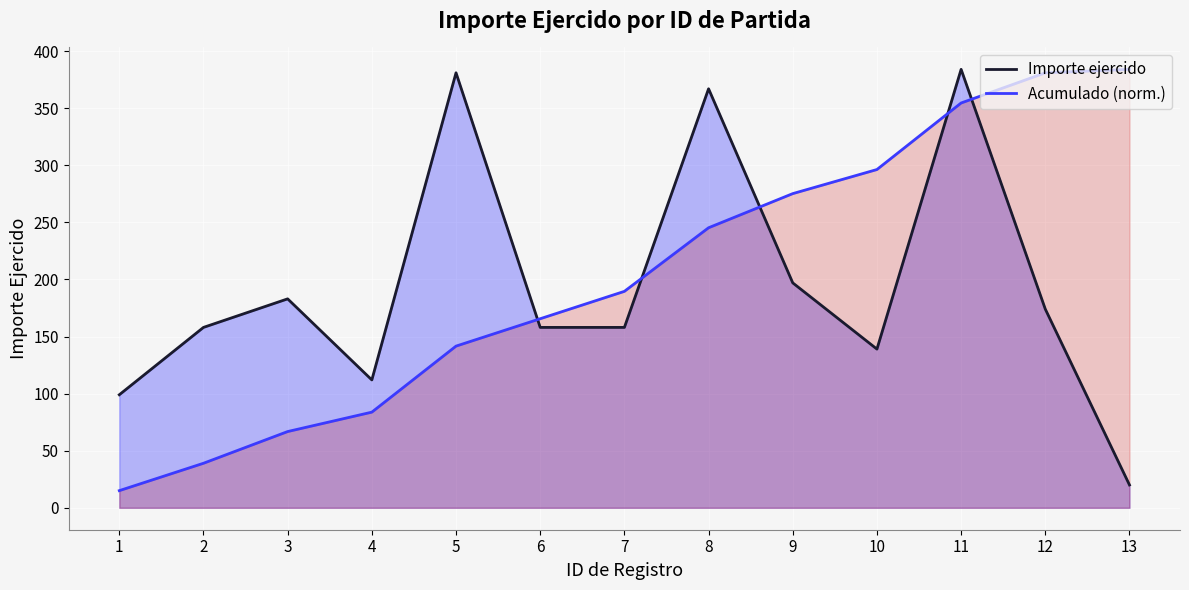

Rank the series at 6 from highest to lowest value.

Acumulado (norm.), Importe ejercido